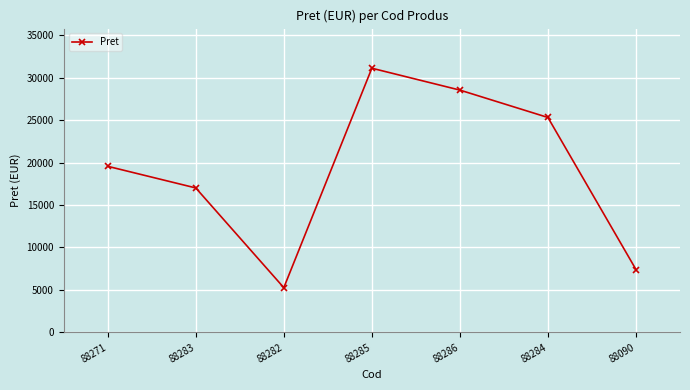

List the labels in order of value, smallest first.

88282, 88090, 88283, 88271, 88284, 88286, 88285